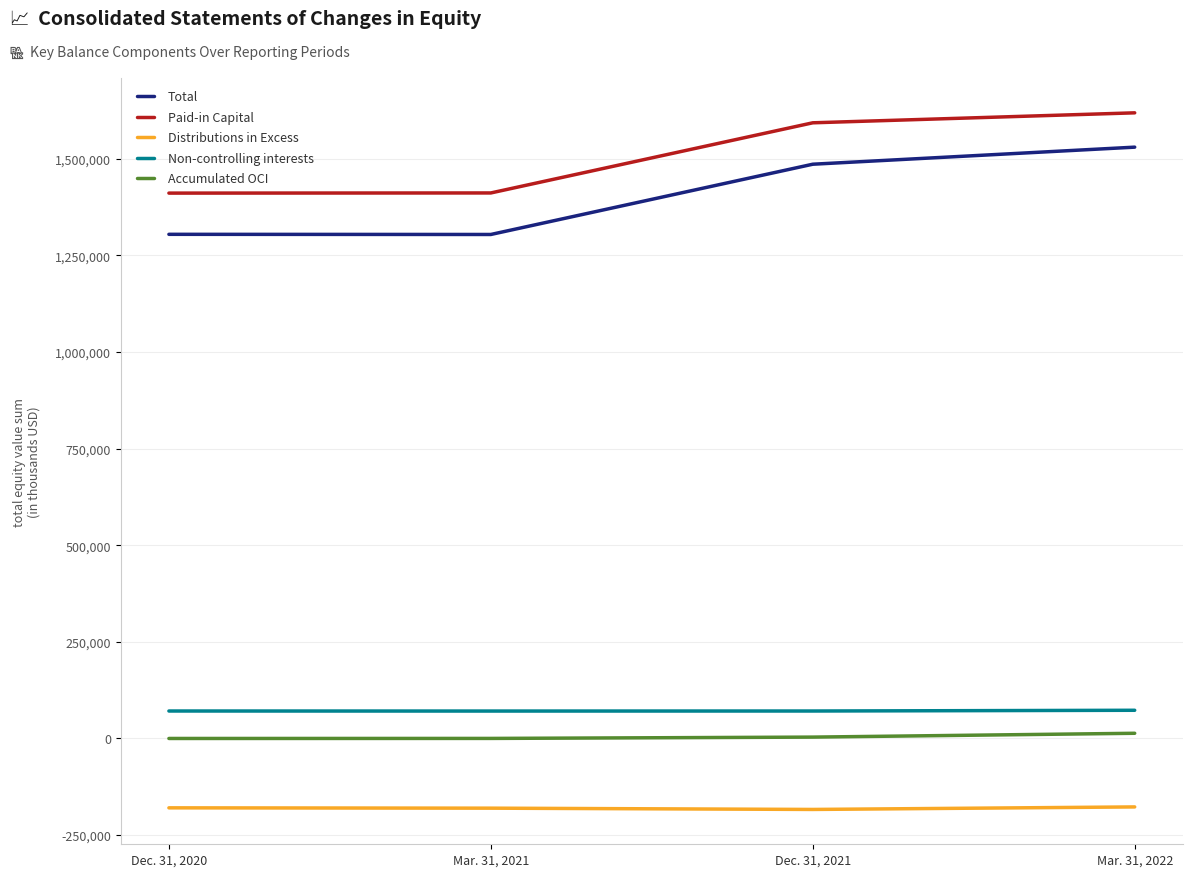

What is the smallest value displayed?

-183689